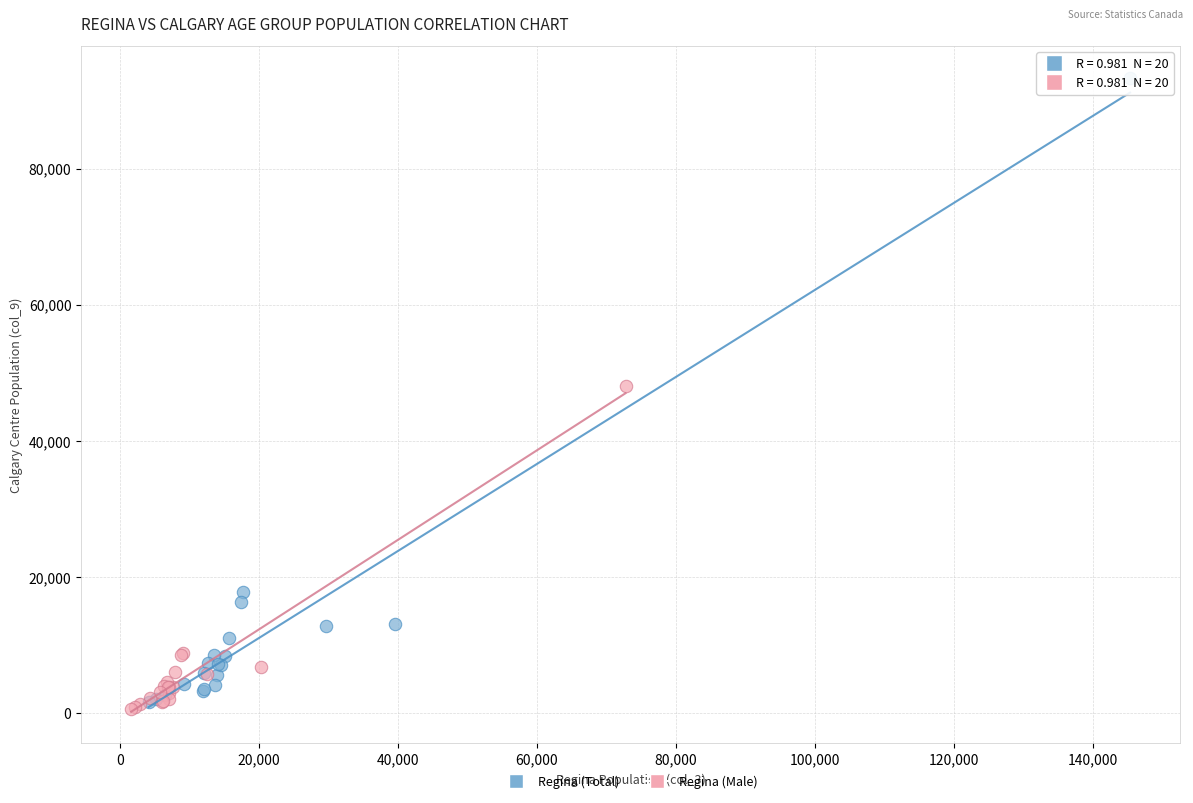

Which series has the widest spread of Y values?

Regina (Total)